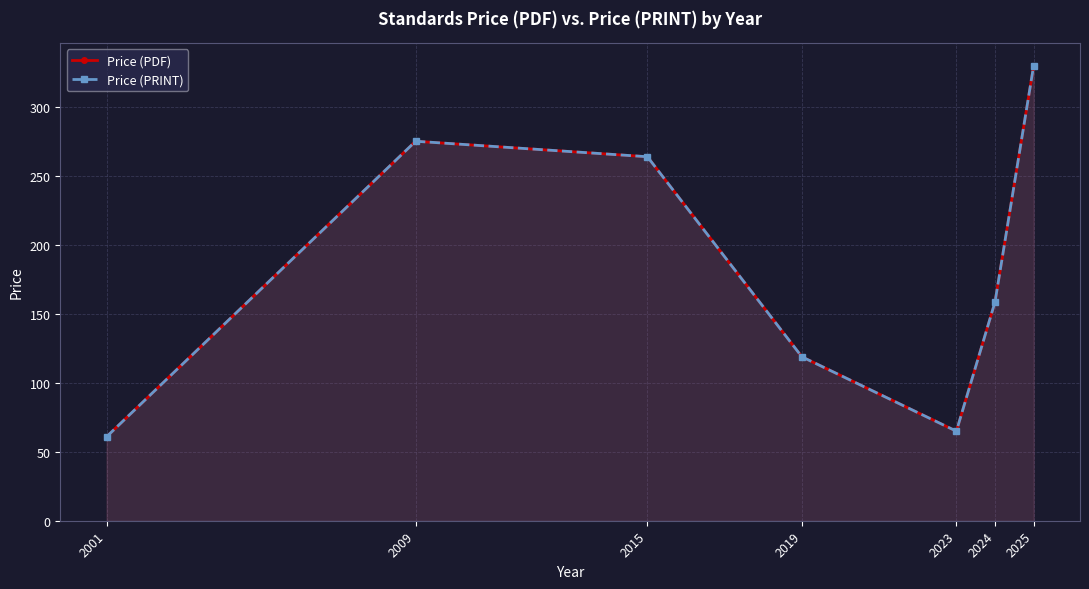

True or false: Price (PDF) and Price (PRINT) cross at least once.

False